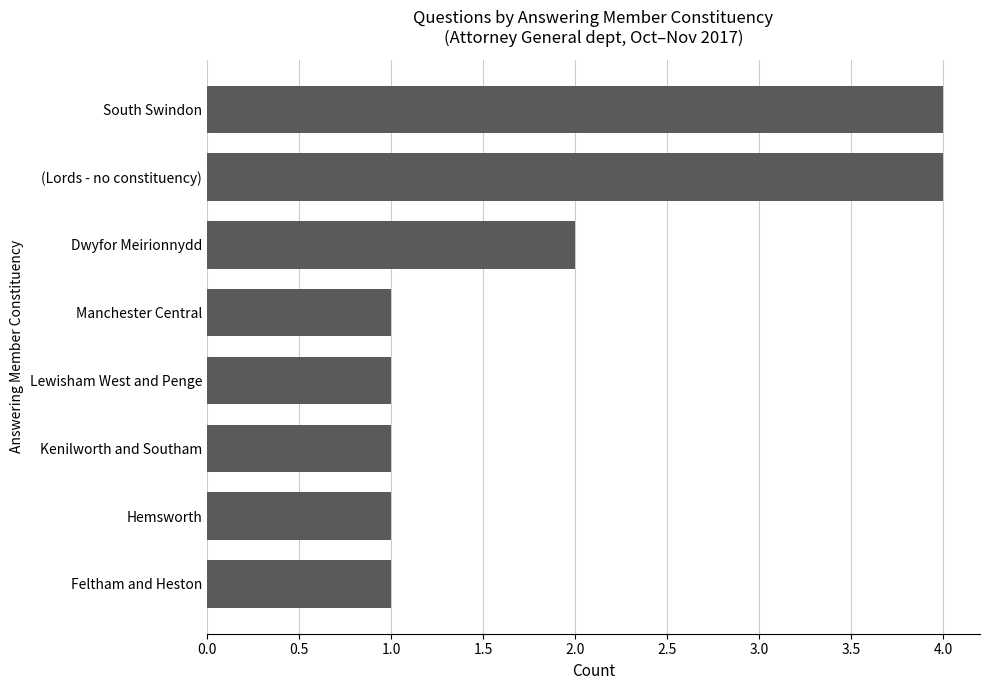

What is the difference between the maximum and minimum values?

3